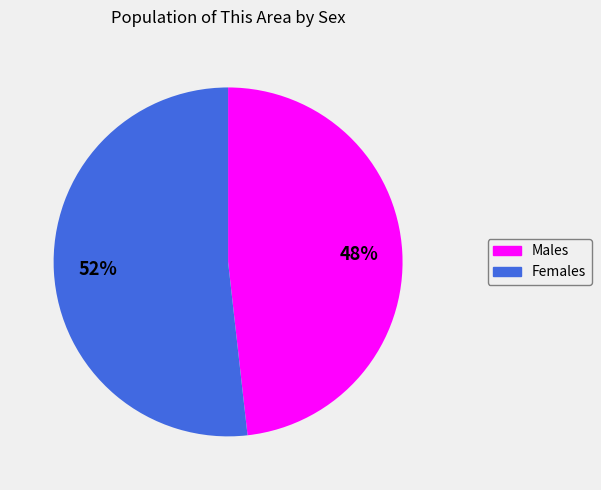

Is there a majority slice in this chart?

Yes